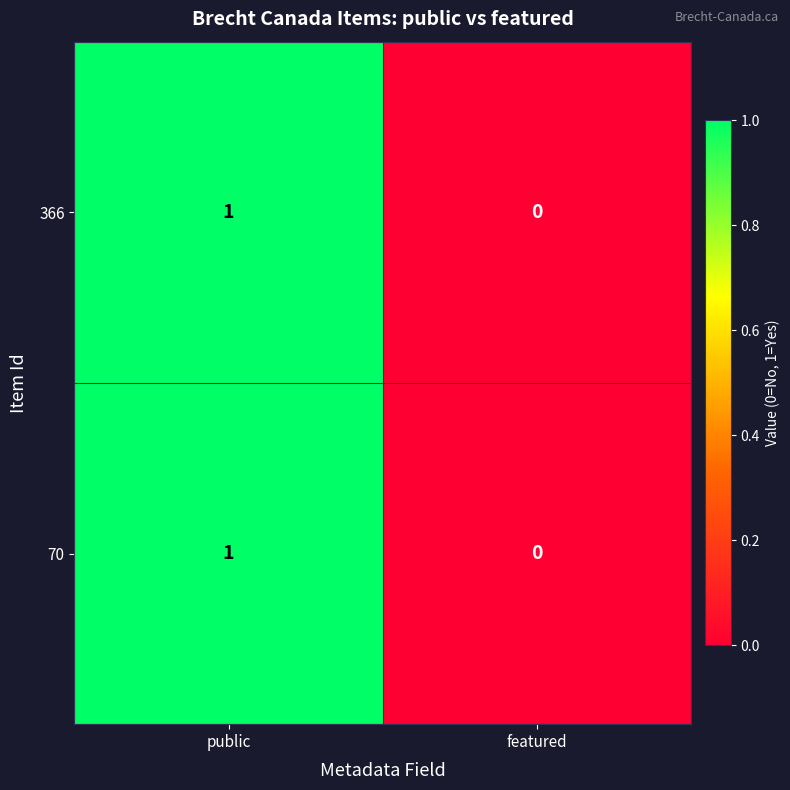

The 366 series shows 1 at public. True or false?

True